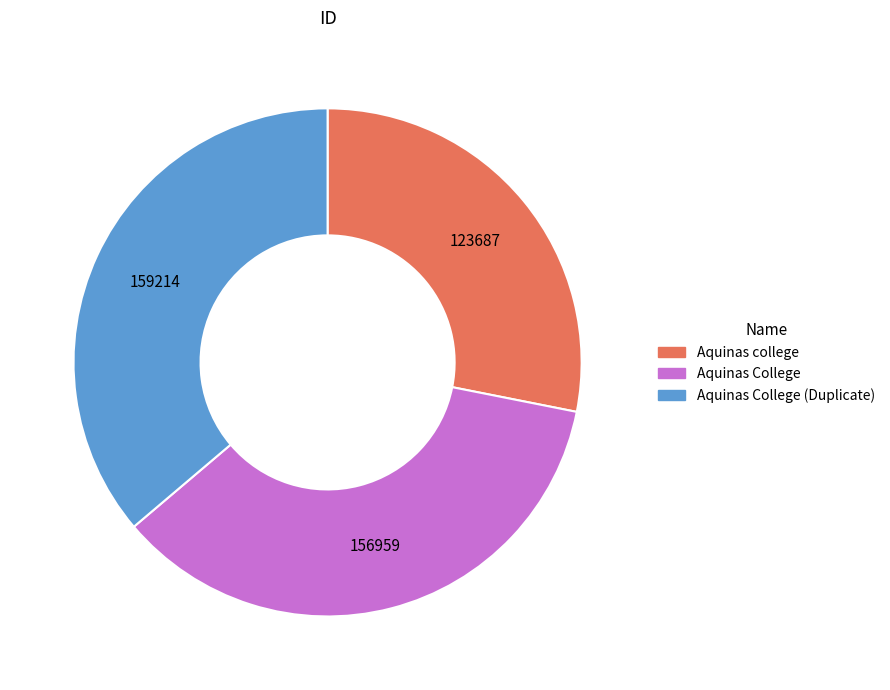

Is there any slice that represents more than half of the pie?

No